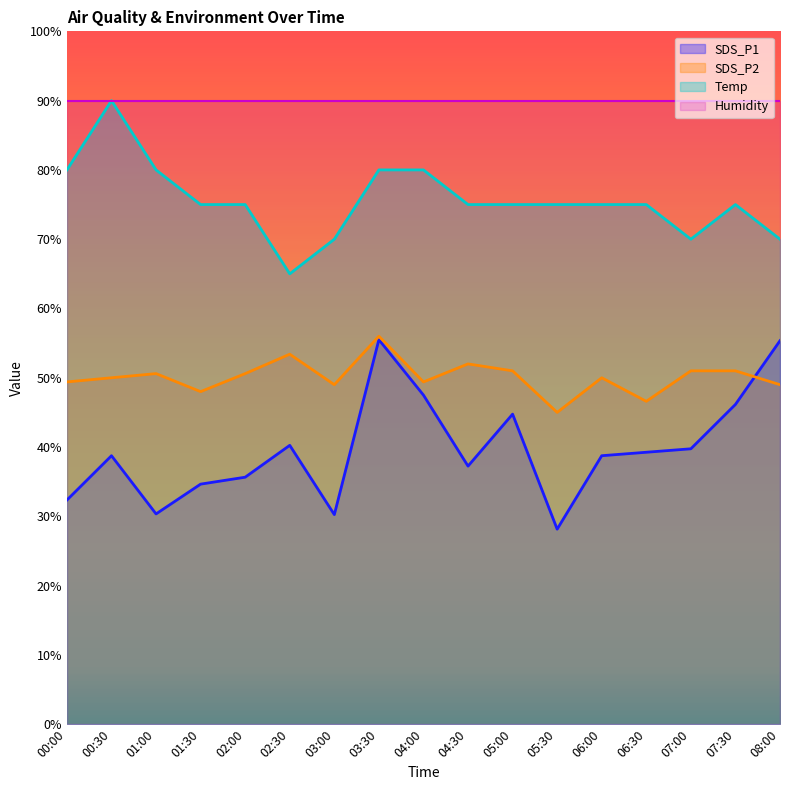

Reading left to right, extract all data points from this chart.

SDS_P1: 00:00=32.4	00:30=38.8	01:00=30.3	01:30=34.6	02:00=35.6	02:30=40.2	03:00=30.2	03:30=55.5	04:00=47.5	04:30=37.2	05:00=44.7	05:30=28.1	06:00=38.8	06:30=39.2	07:00=39.8	07:30=46.2	08:00=55.4
SDS_P2: 00:00=49.4	00:30=50.0	01:00=50.6	01:30=48.0	02:00=50.6	02:30=53.4	03:00=49.0	03:30=56.0	04:00=49.4	04:30=52.0	05:00=51.0	05:30=45.0	06:00=50.0	06:30=46.6	07:00=51.0	07:30=51.0	08:00=49.0
Temp: 00:00=80.0	00:30=90.0	01:00=80.0	01:30=75.0	02:00=75.0	02:30=65.0	03:00=70.0	03:30=80.0	04:00=80.0	04:30=75.0	05:00=75.0	05:30=75.0	06:00=75.0	06:30=75.0	07:00=70.0	07:30=75.0	08:00=70.0